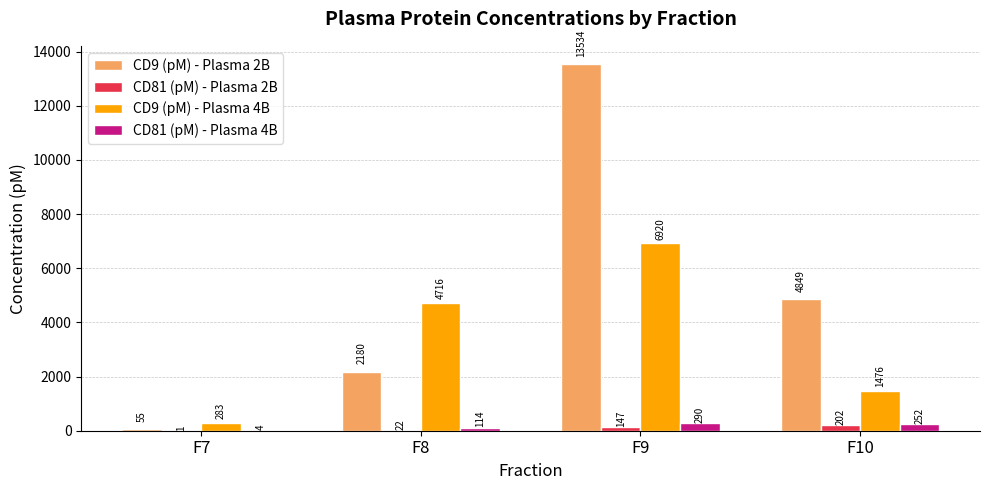

What is the sum of the CD9 (pM) - Plasma 4B values at F10 and F7?

1759.0